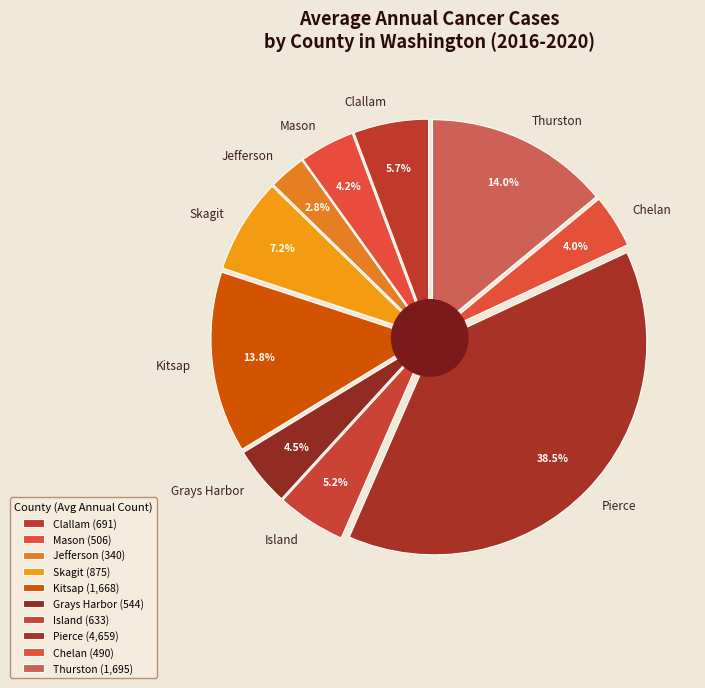

What is the change in value from Jefferson to Pierce?

+4319